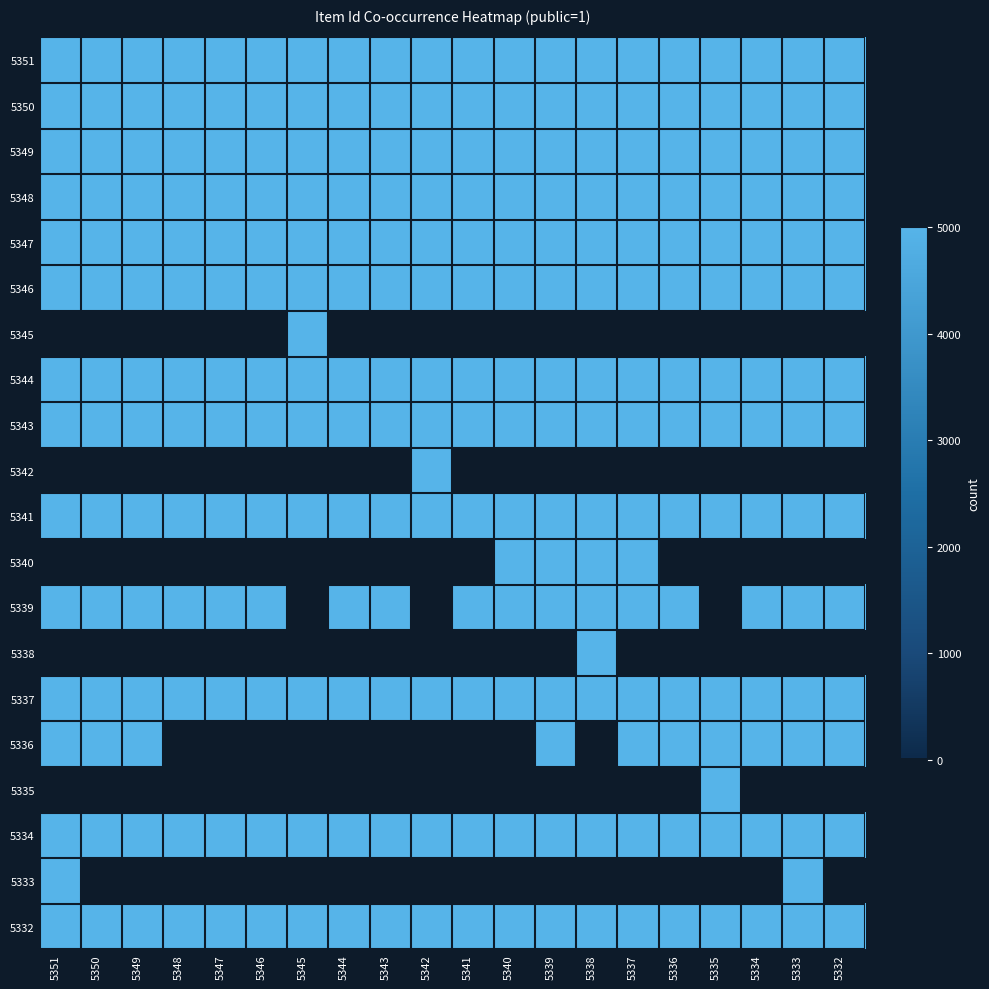

Reading right to left, extract all data points from this chart.

5351: 5332=5000	5333=5000	5334=5000	5335=5000	5336=5000	5337=5000	5338=5000	5339=5000	5340=5000	5341=5000	5342=5000	5343=5000	5344=5000	5345=5000	5346=5000	5347=5000	5348=5000	5349=5000	5350=5000	5351=5000
5350: 5332=5000	5333=5000	5334=5000	5335=5000	5336=5000	5337=5000	5338=5000	5339=5000	5340=5000	5341=5000	5342=5000	5343=5000	5344=5000	5345=5000	5346=5000	5347=5000	5348=5000	5349=5000	5350=5000	5351=5000
5349: 5332=5000	5333=5000	5334=5000	5335=5000	5336=5000	5337=5000	5338=5000	5339=5000	5340=5000	5341=5000	5342=5000	5343=5000	5344=5000	5345=5000	5346=5000	5347=5000	5348=5000	5349=5000	5350=5000	5351=5000
5348: 5332=5000	5333=5000	5334=5000	5335=5000	5336=5000	5337=5000	5338=5000	5339=5000	5340=5000	5341=5000	5342=5000	5343=5000	5344=5000	5345=5000	5346=5000	5347=5000	5348=5000	5349=5000	5350=5000	5351=5000
5347: 5332=5000	5333=5000	5334=5000	5335=5000	5336=5000	5337=5000	5338=5000	5339=5000	5340=5000	5341=5000	5342=5000	5343=5000	5344=5000	5345=5000	5346=5000	5347=5000	5348=5000	5349=5000	5350=5000	5351=5000
5346: 5332=5000	5333=5000	5334=5000	5335=5000	5336=5000	5337=5000	5338=5000	5339=5000	5340=5000	5341=5000	5342=5000	5343=5000	5344=5000	5345=5000	5346=5000	5347=5000	5348=5000	5349=5000	5350=5000	5351=5000
5345: 5332=0	5333=0	5334=0	5335=0	5336=0	5337=0	5338=0	5339=0	5340=0	5341=0	5342=0	5343=0	5344=0	5345=5000	5346=0	5347=0	5348=0	5349=0	5350=0	5351=0
5344: 5332=5000	5333=5000	5334=5000	5335=5000	5336=5000	5337=5000	5338=5000	5339=5000	5340=5000	5341=5000	5342=5000	5343=5000	5344=5000	5345=5000	5346=5000	5347=5000	5348=5000	5349=5000	5350=5000	5351=5000
5343: 5332=5000	5333=5000	5334=5000	5335=5000	5336=5000	5337=5000	5338=5000	5339=5000	5340=5000	5341=5000	5342=5000	5343=5000	5344=5000	5345=5000	5346=5000	5347=5000	5348=5000	5349=5000	5350=5000	5351=5000
5342: 5332=0	5333=0	5334=0	5335=0	5336=0	5337=0	5338=0	5339=0	5340=0	5341=0	5342=5000	5343=0	5344=0	5345=0	5346=0	5347=0	5348=0	5349=0	5350=0	5351=0
5341: 5332=5000	5333=5000	5334=5000	5335=5000	5336=5000	5337=5000	5338=5000	5339=5000	5340=5000	5341=5000	5342=5000	5343=5000	5344=5000	5345=5000	5346=5000	5347=5000	5348=5000	5349=5000	5350=5000	5351=5000
5340: 5332=0	5333=0	5334=0	5335=0	5336=0	5337=5000	5338=5000	5339=5000	5340=5000	5341=0	5342=0	5343=0	5344=0	5345=0	5346=0	5347=0	5348=0	5349=0	5350=0	5351=0
5339: 5332=5000	5333=5000	5334=5000	5335=0	5336=5000	5337=5000	5338=5000	5339=5000	5340=5000	5341=5000	5342=0	5343=5000	5344=5000	5345=0	5346=5000	5347=5000	5348=5000	5349=5000	5350=5000	5351=5000
5338: 5332=0	5333=0	5334=0	5335=0	5336=0	5337=0	5338=5000	5339=0	5340=0	5341=0	5342=0	5343=0	5344=0	5345=0	5346=0	5347=0	5348=0	5349=0	5350=0	5351=0
5337: 5332=5000	5333=5000	5334=5000	5335=5000	5336=5000	5337=5000	5338=5000	5339=5000	5340=5000	5341=5000	5342=5000	5343=5000	5344=5000	5345=5000	5346=5000	5347=5000	5348=5000	5349=5000	5350=5000	5351=5000
5336: 5332=5000	5333=5000	5334=5000	5335=5000	5336=5000	5337=5000	5338=0	5339=5000	5340=0	5341=0	5342=0	5343=0	5344=0	5345=0	5346=0	5347=0	5348=0	5349=5000	5350=5000	5351=5000
5335: 5332=0	5333=0	5334=0	5335=5000	5336=0	5337=0	5338=0	5339=0	5340=0	5341=0	5342=0	5343=0	5344=0	5345=0	5346=0	5347=0	5348=0	5349=0	5350=0	5351=0
5334: 5332=5000	5333=5000	5334=5000	5335=5000	5336=5000	5337=5000	5338=5000	5339=5000	5340=5000	5341=5000	5342=5000	5343=5000	5344=5000	5345=5000	5346=5000	5347=5000	5348=5000	5349=5000	5350=5000	5351=5000
5333: 5332=0	5333=5000	5334=0	5335=0	5336=0	5337=0	5338=0	5339=0	5340=0	5341=0	5342=0	5343=0	5344=0	5345=0	5346=0	5347=0	5348=0	5349=0	5350=0	5351=5000
5332: 5332=5000	5333=5000	5334=5000	5335=5000	5336=5000	5337=5000	5338=5000	5339=5000	5340=5000	5341=5000	5342=5000	5343=5000	5344=5000	5345=5000	5346=5000	5347=5000	5348=5000	5349=5000	5350=5000	5351=5000